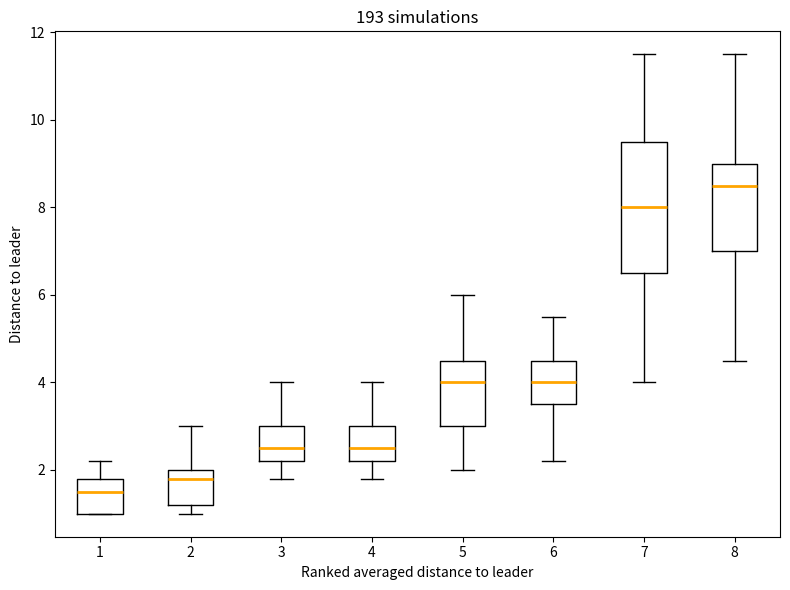

Which box is the tallest, from its lower edge to its upper edge?

7